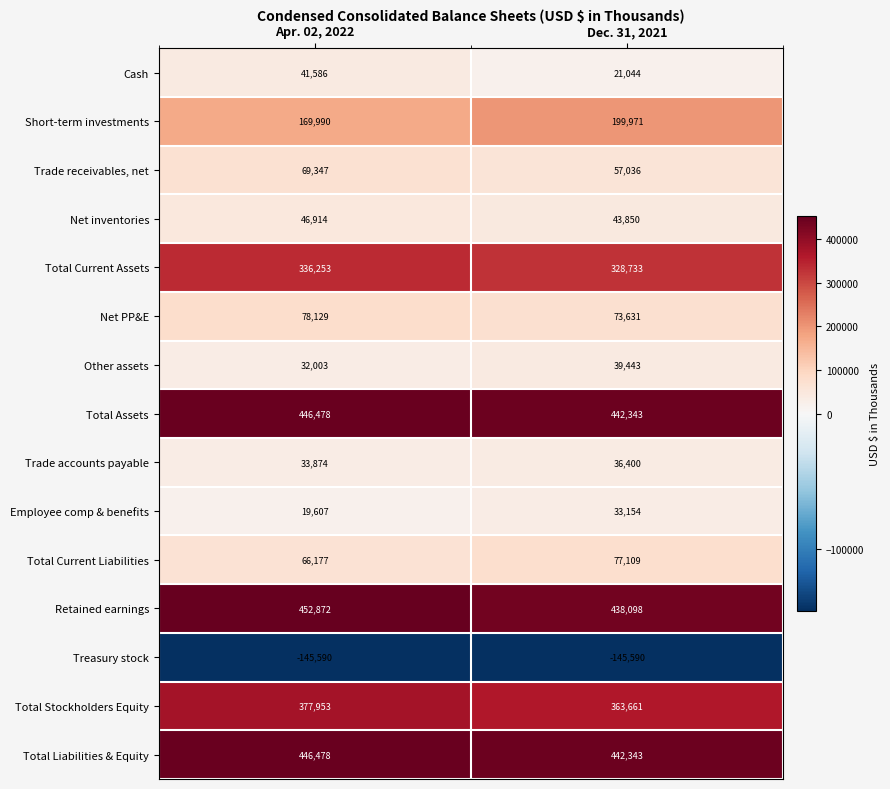

The value of Total Current Liabilities at Apr. 02, 2022 is 17709. True or false?

False